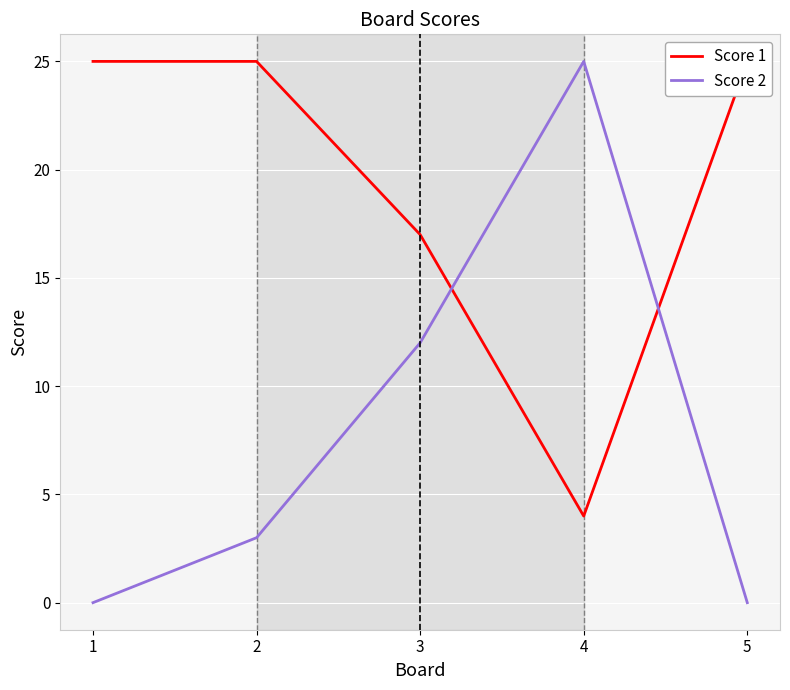

Is this an area chart (filled region under the line)?

No